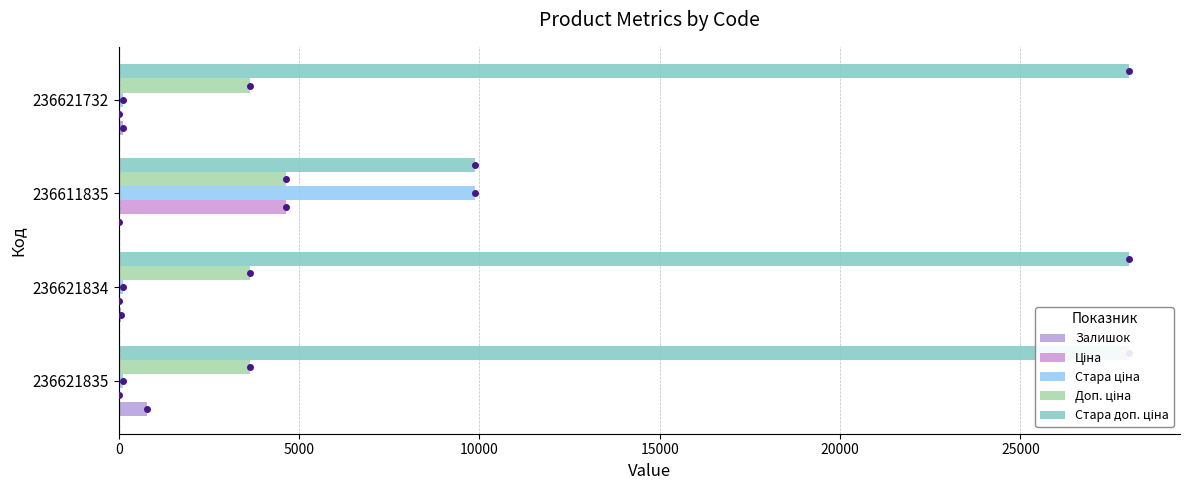

Between 236621732 and 236611835, which is larger?

236621732